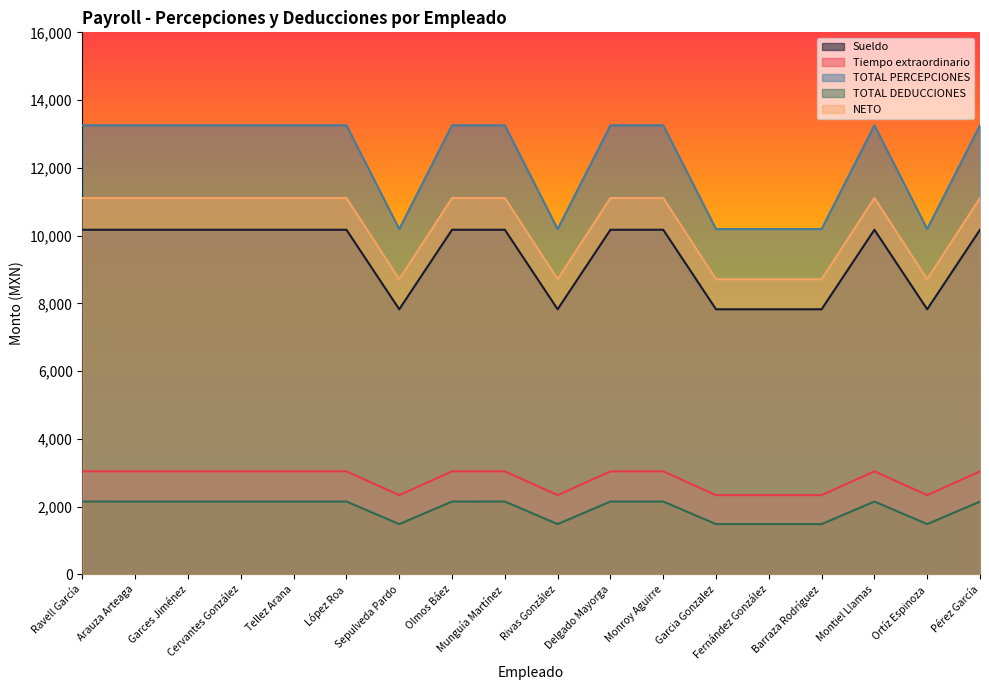

In TOTAL PERCEPCIONES, how many points are lower than both neighbors (excluding endpoints)?

3